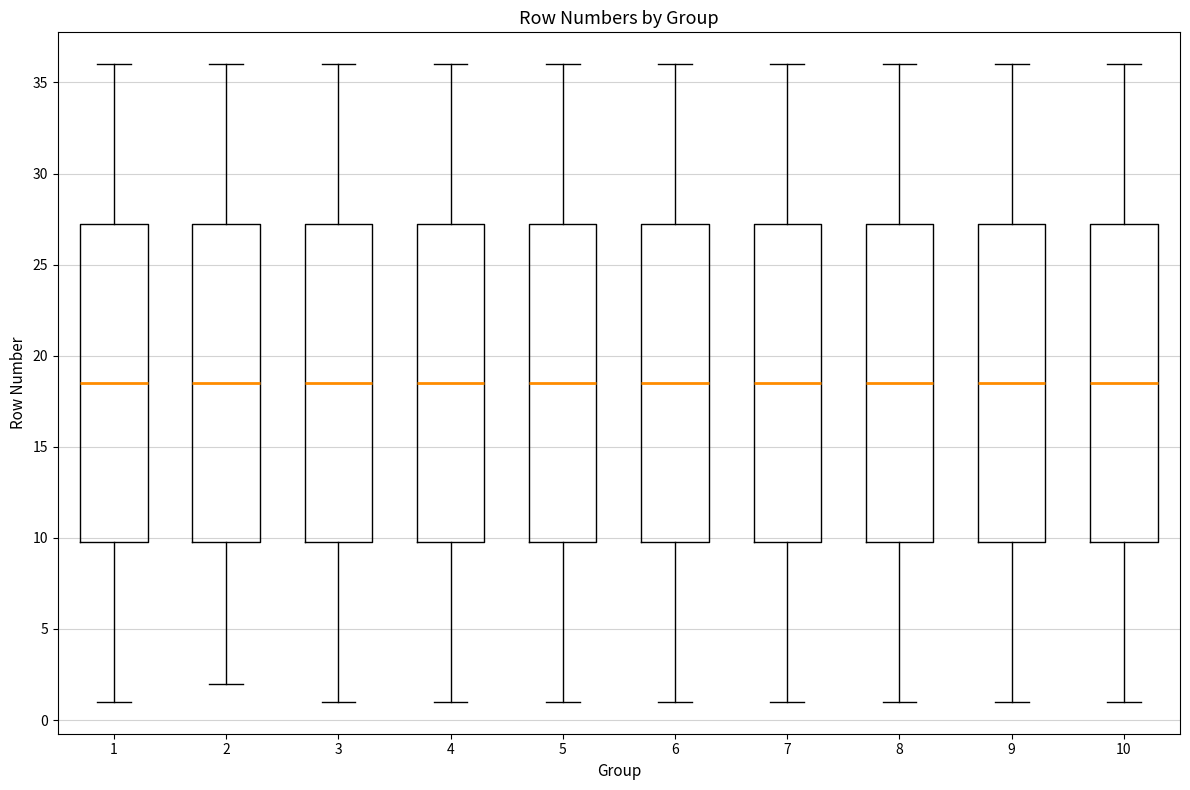

Reading left to right, transcribe this box plot: for each box, give where its median line is, the range the box spans, and where its two whiskers end, as read against the y-axis. The values are not printed on the chart, so give them approximately, as read against the axis.

1: median 18.5, box 10.0 to 27.5, whiskers 1.0 to 36.0
2: median 18.5, box 10.0 to 27.5, whiskers 2.0 to 36.0
3: median 18.5, box 10.0 to 27.5, whiskers 1.0 to 36.0
4: median 18.5, box 10.0 to 27.5, whiskers 1.0 to 36.0
5: median 18.5, box 10.0 to 27.5, whiskers 1.0 to 36.0
6: median 18.5, box 10.0 to 27.5, whiskers 1.0 to 36.0
7: median 18.5, box 10.0 to 27.5, whiskers 1.0 to 36.0
8: median 18.5, box 10.0 to 27.5, whiskers 1.0 to 36.0
9: median 18.5, box 10.0 to 27.5, whiskers 1.0 to 36.0
10: median 18.5, box 10.0 to 27.5, whiskers 1.0 to 36.0